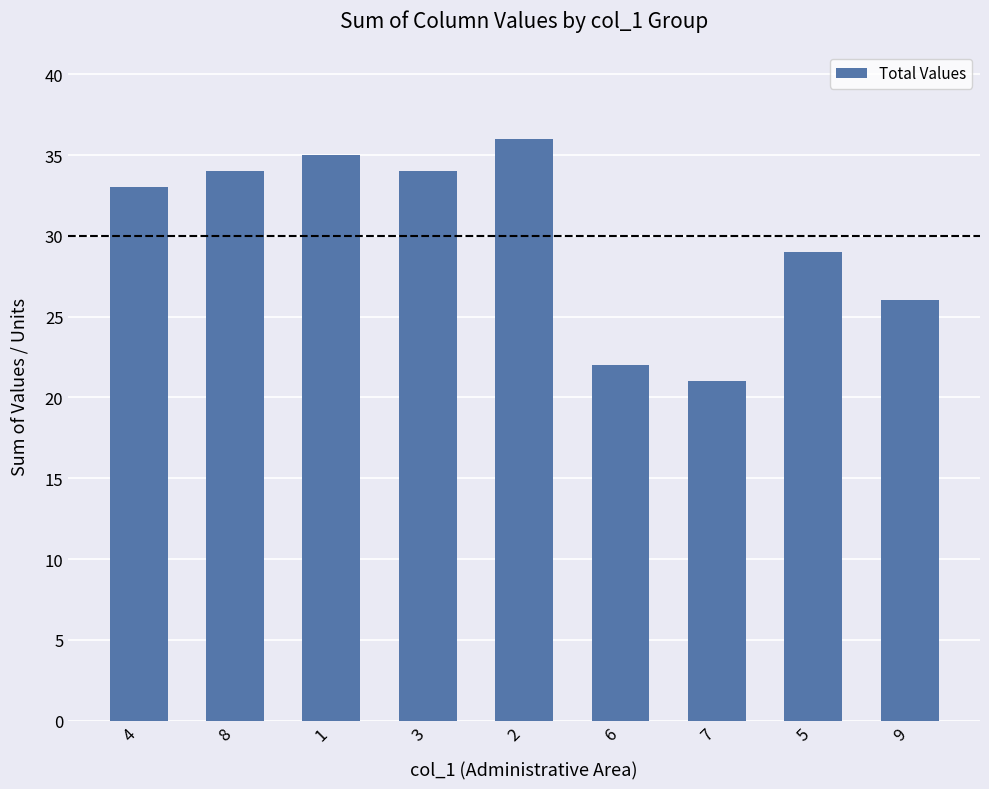

At which category does the chart reach its minimum across all series?

7